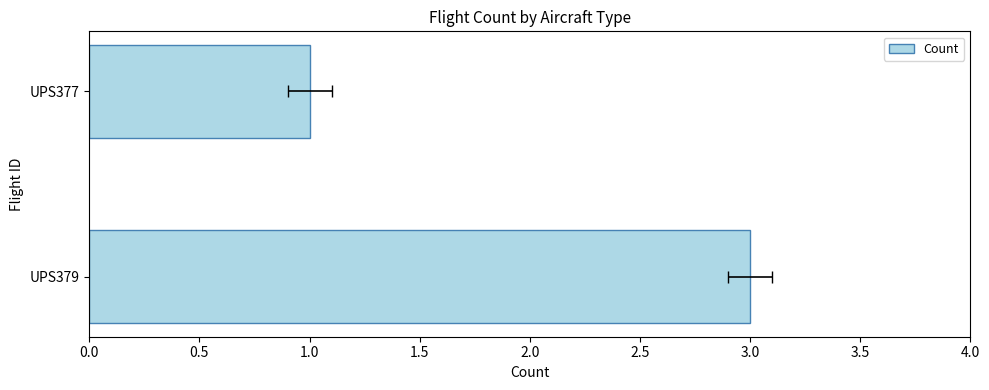

Reading left to right, transcribe all the data shown in this chart.

3	1